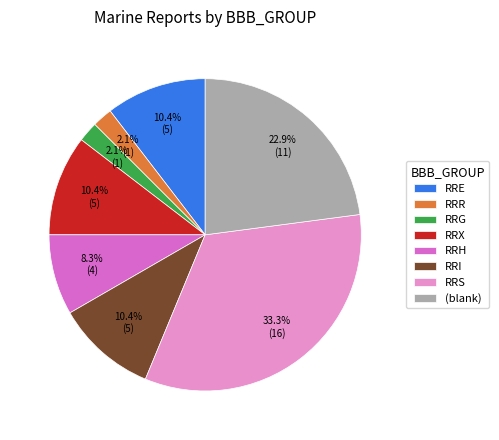

Is RRI the majority of the pie?

No